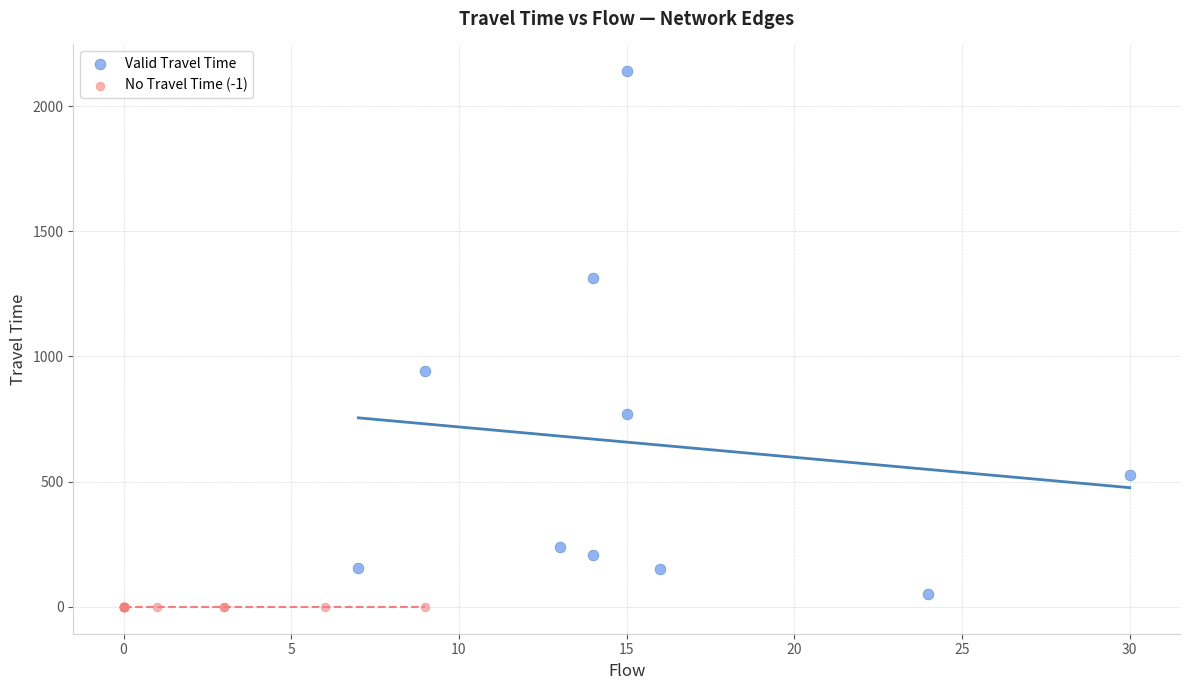

Which series reaches the maximum Y coordinate?

Valid Travel Time